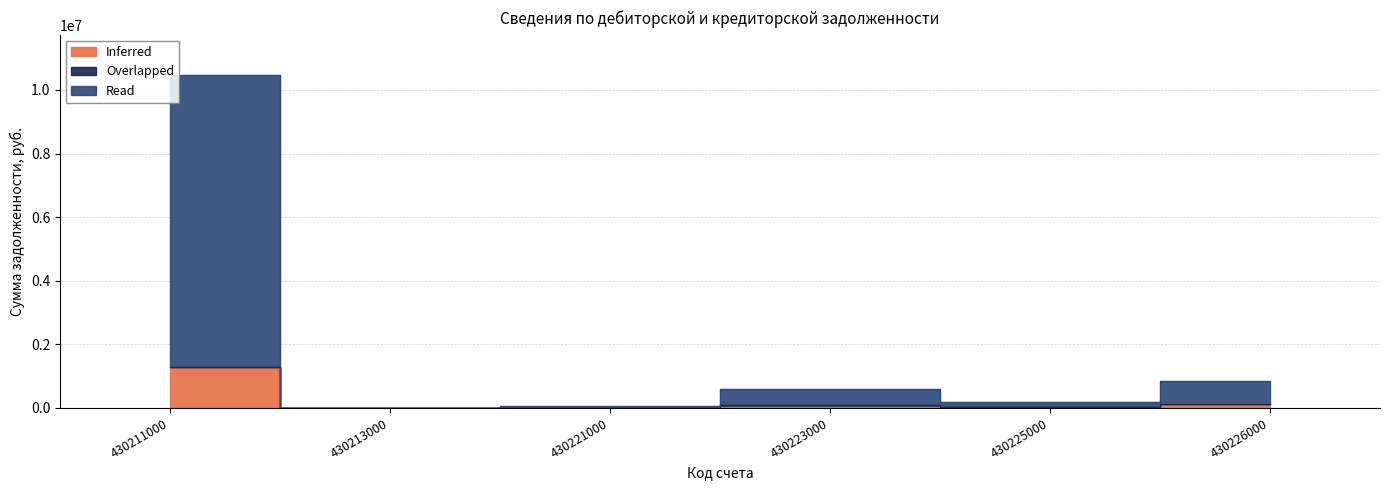

What is the value of the Read point at the 3rd from the left?

48823.3